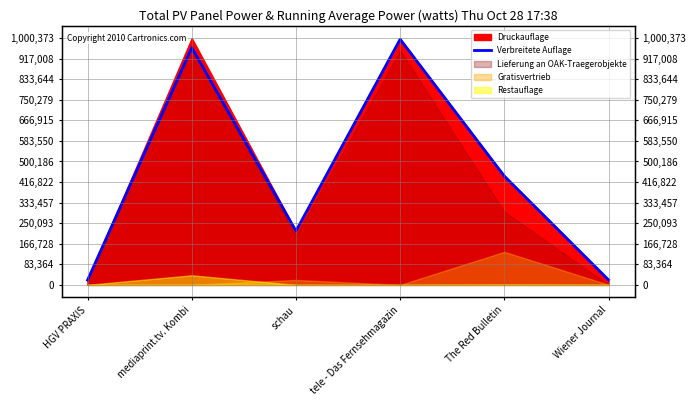

What is the ratio of the value at schau to the value at tele - Das Fernsehmagazin?

0.2